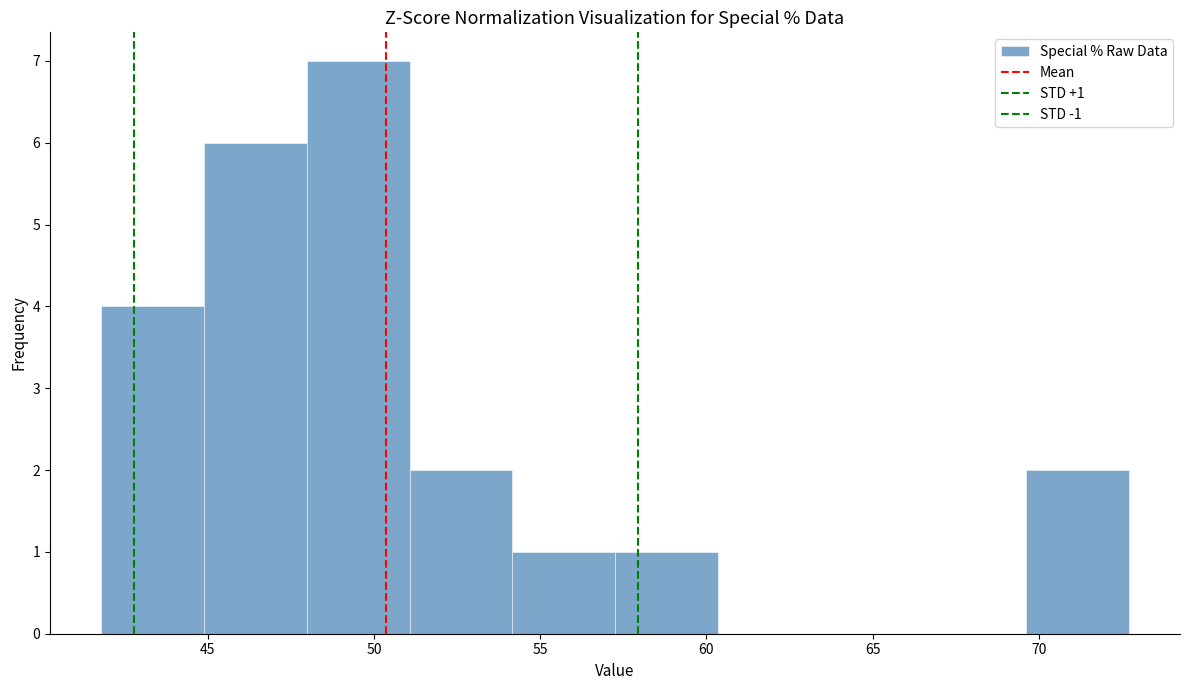

Which range on the x-axis has the tallest bar?

48.0 to 51.0